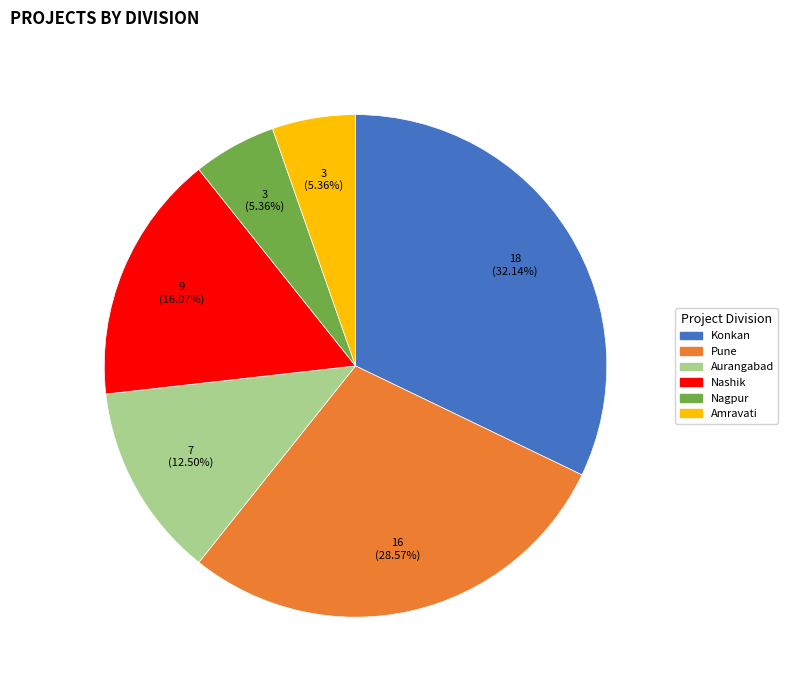

Count the number of slices in the pie.

6